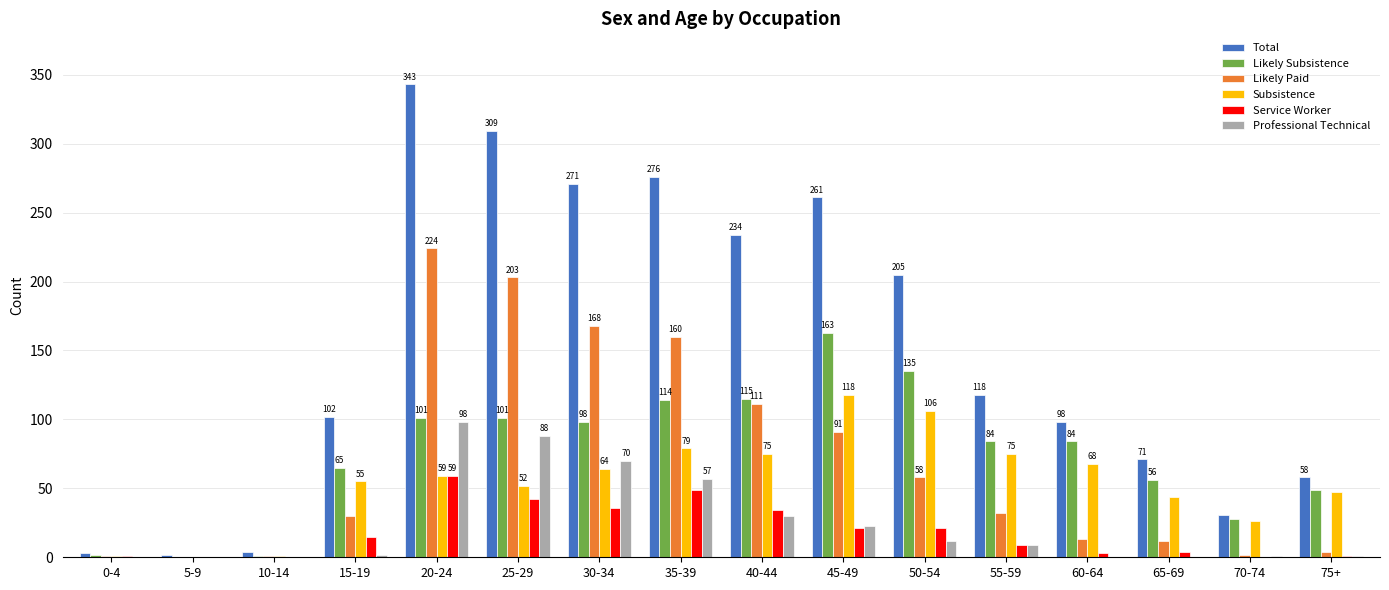

What is the approximate value of Likely Paid at 30-34, to the nearest 50?

150